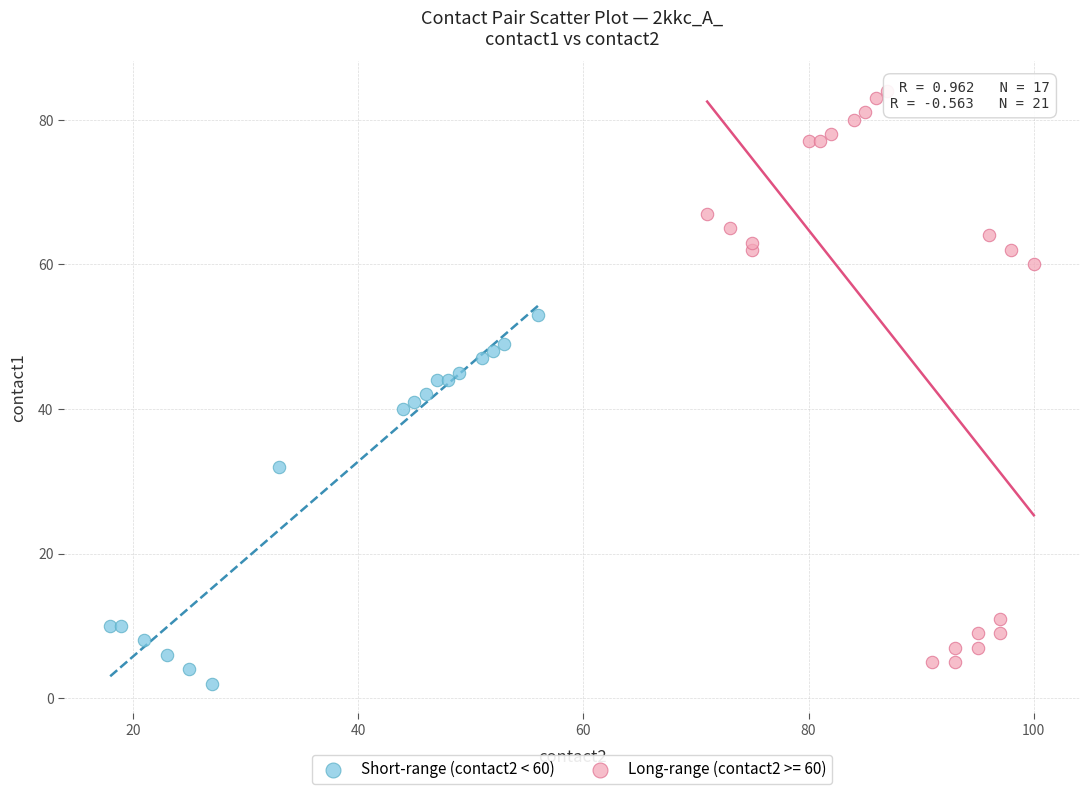

Which series has the widest spread of Y values?

Long-range (contact2 >= 60)